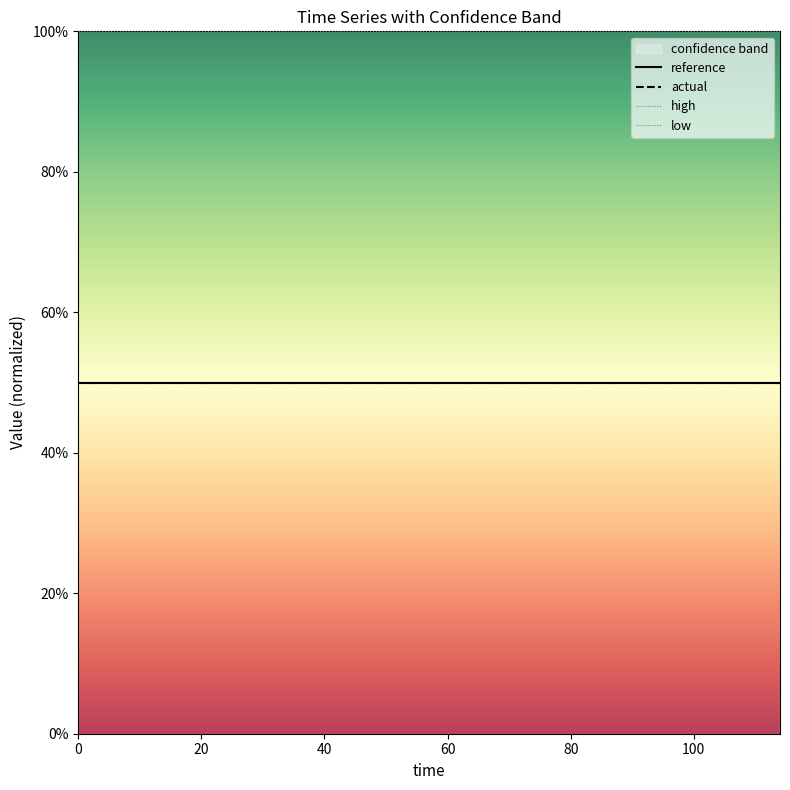

How many series are shown in this chart?

4